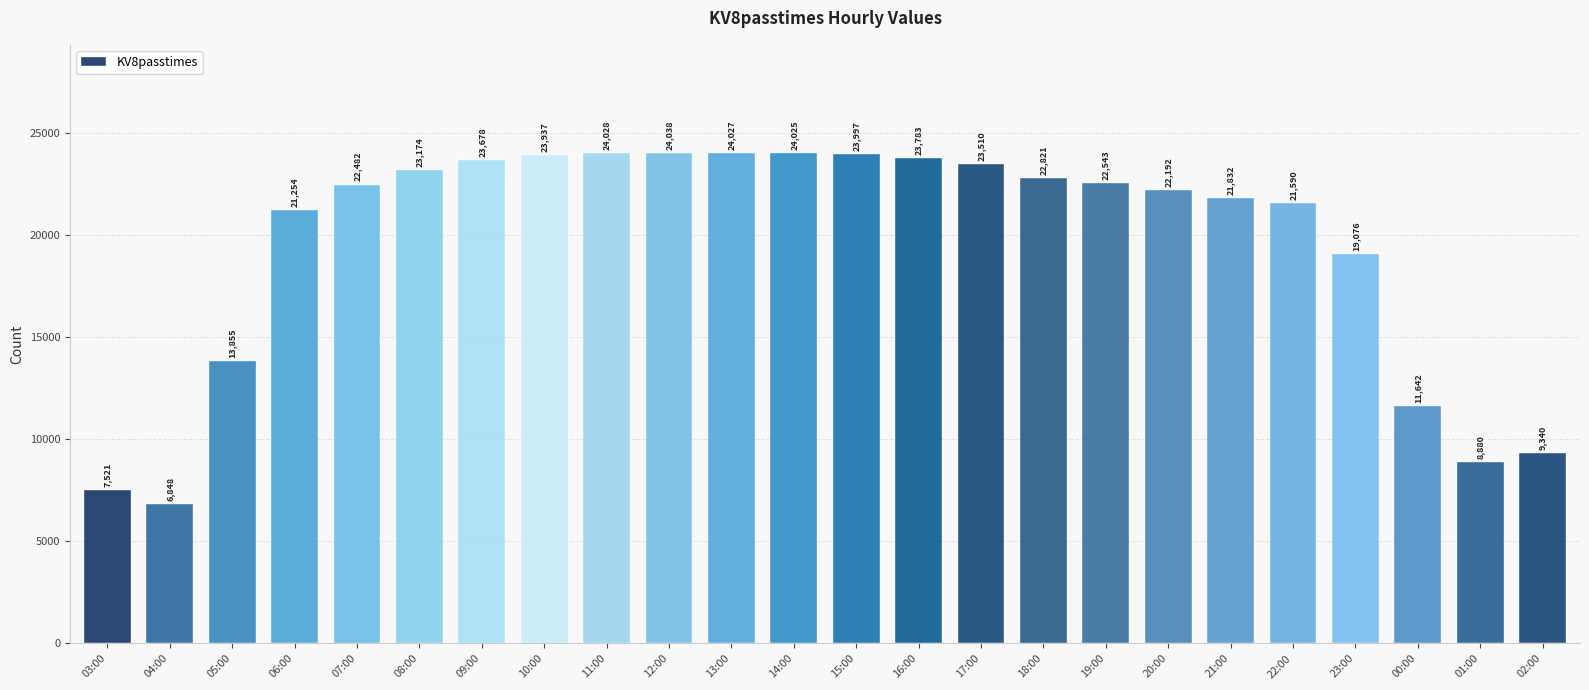

Reading left to right, list all the values displayed in this chart.

7521	6848	13855	21254	22482	23174	23678	23937	24028	24038	24027	24025	23997	23783	23510	22821	22543	22192	21832	21590	19076	11642	8880	9340